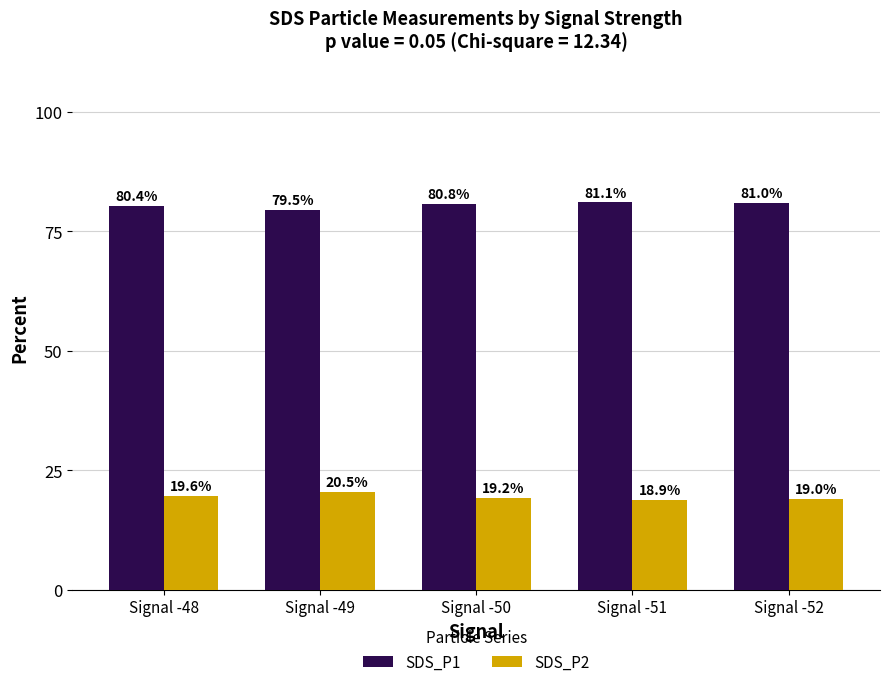

What is the difference between the SDS_P1 values at Signal -48 and Signal -52?

0.6